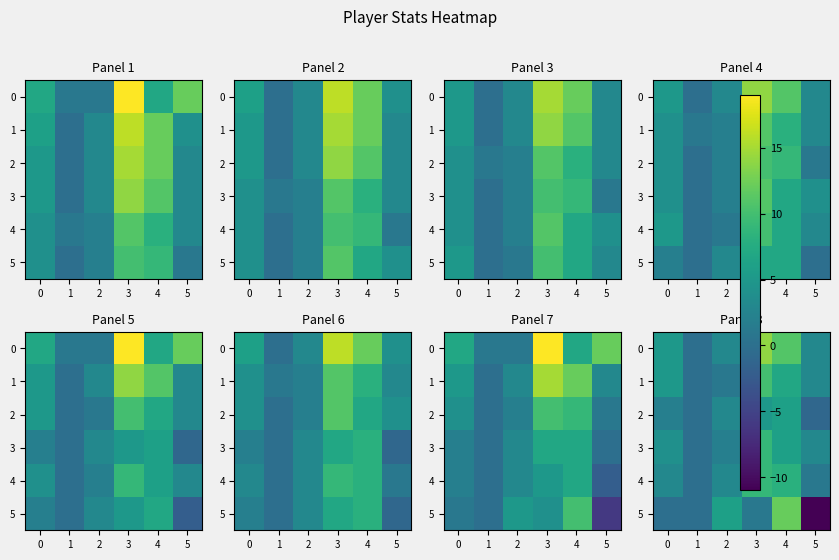

What is the total value across all series at 4?

50